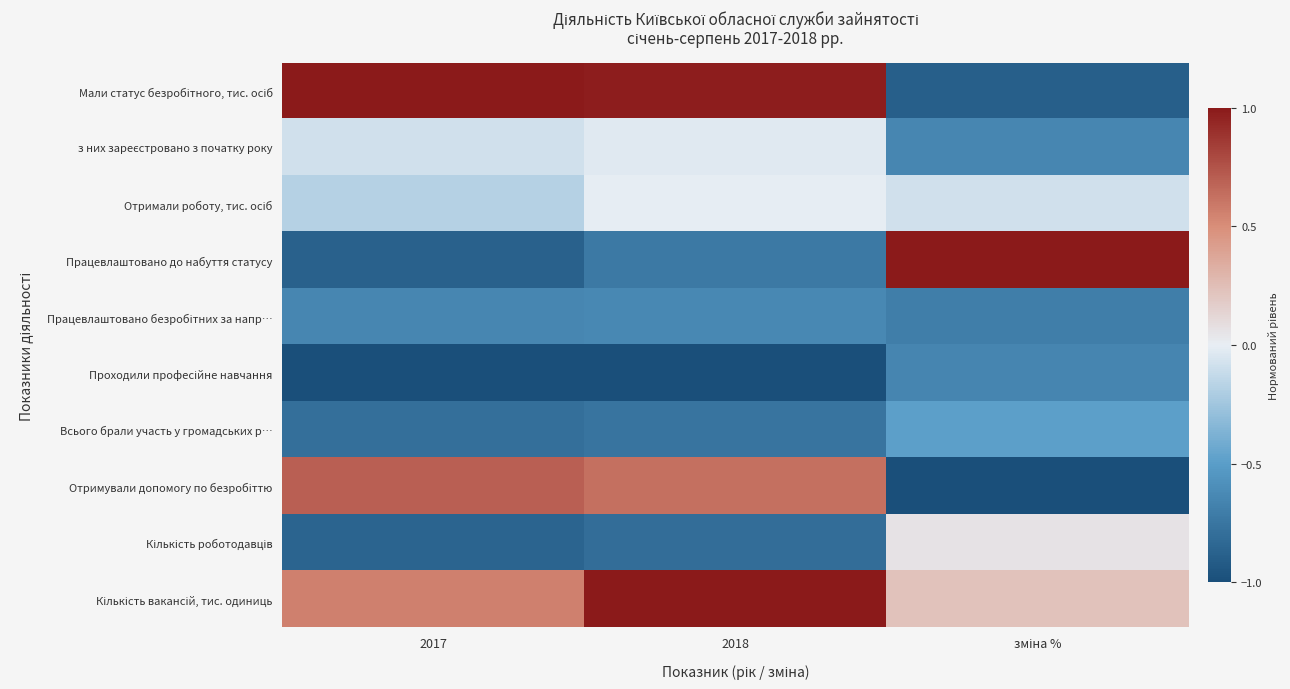

How many data points does each series have?

3